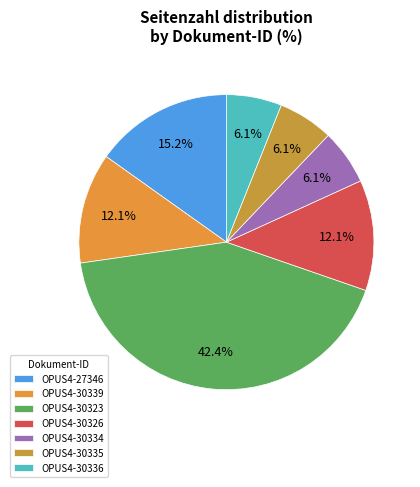

What is the ratio of the value at OPUS4-30335 to the value at OPUS4-27346?

0.4